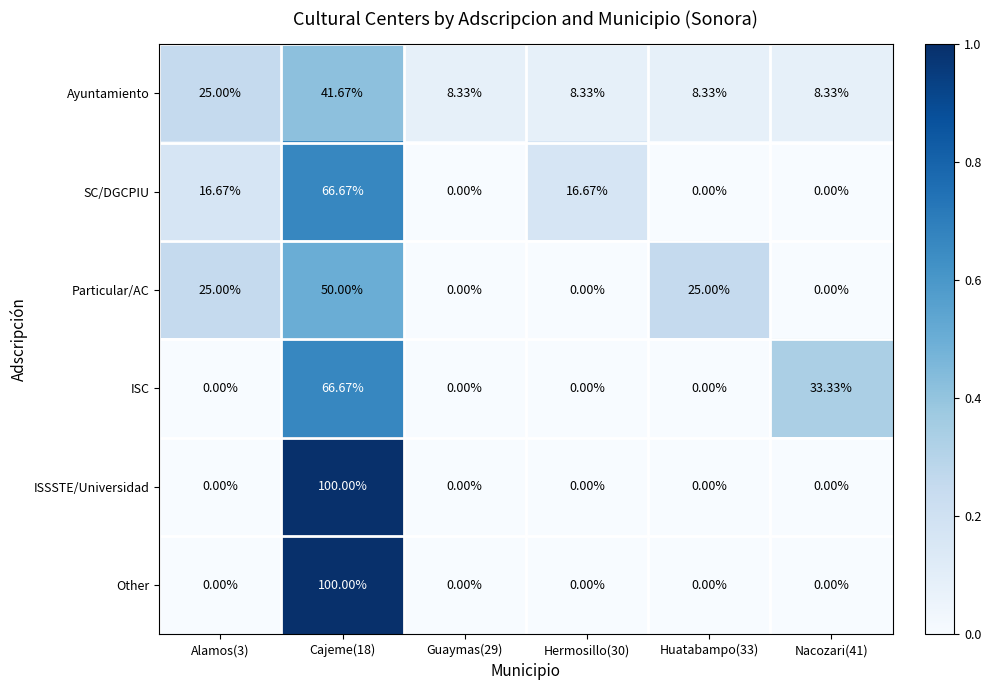

Which series has the largest total across all categories?

SC/DGCPIU